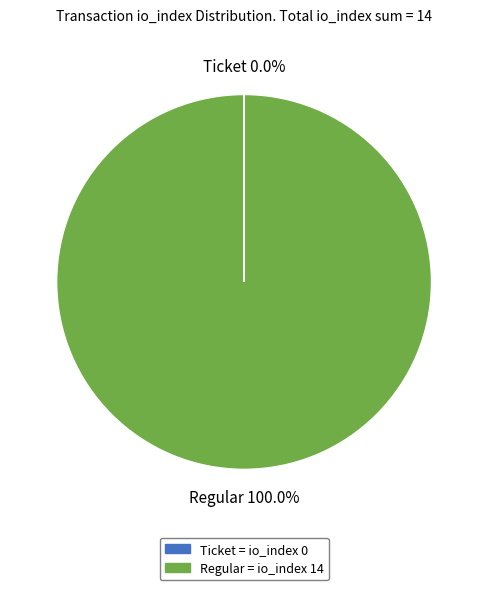

Does any single category account for the majority?

Yes